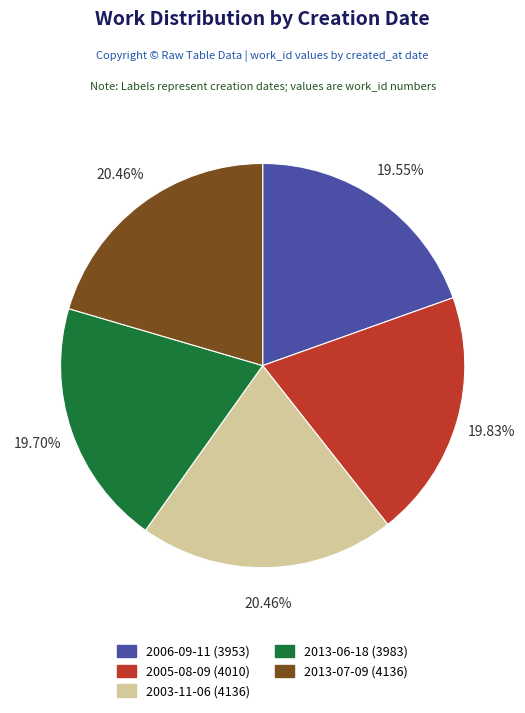

To the nearest percent, what portion does 2006-09-11 represent?

20%